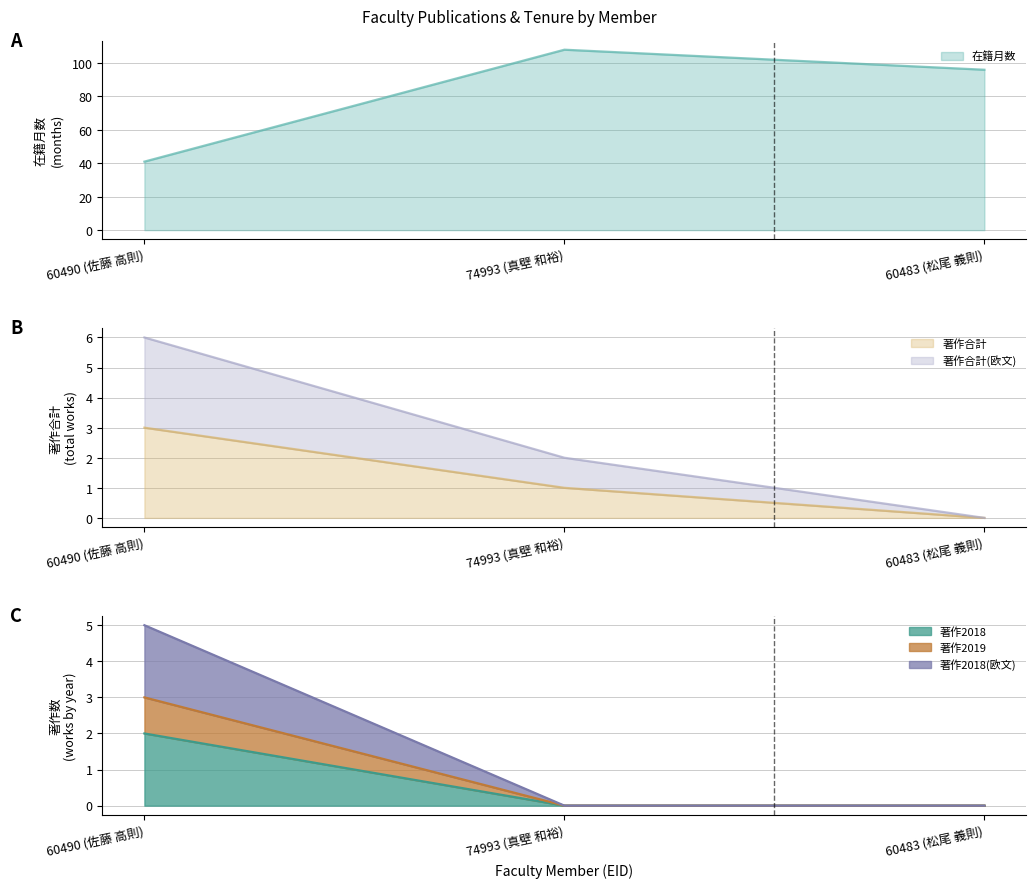

What is the maximum value for 著作2018?

2